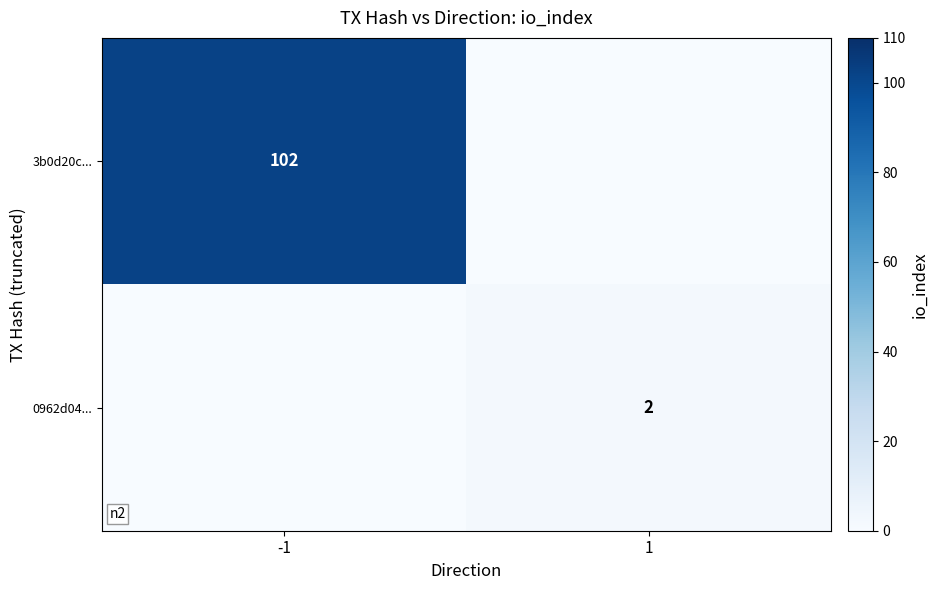

What is the total value across all series at -1?

102